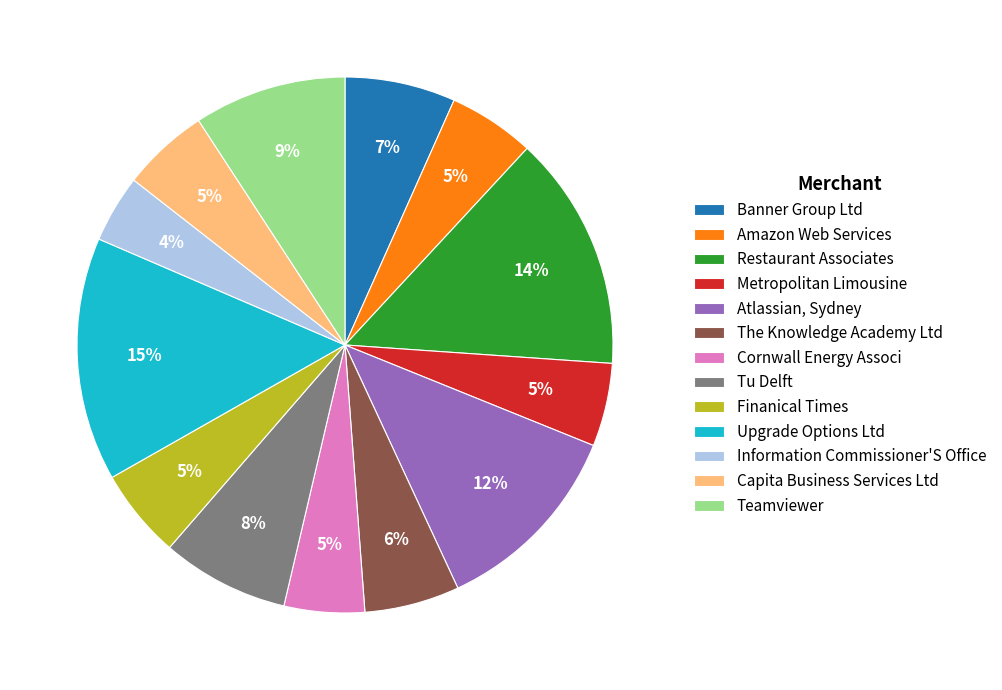

To the nearest percent, what is the difference between the Banner Group Ltd and Upgrade Options Ltd slice percentages?

8%